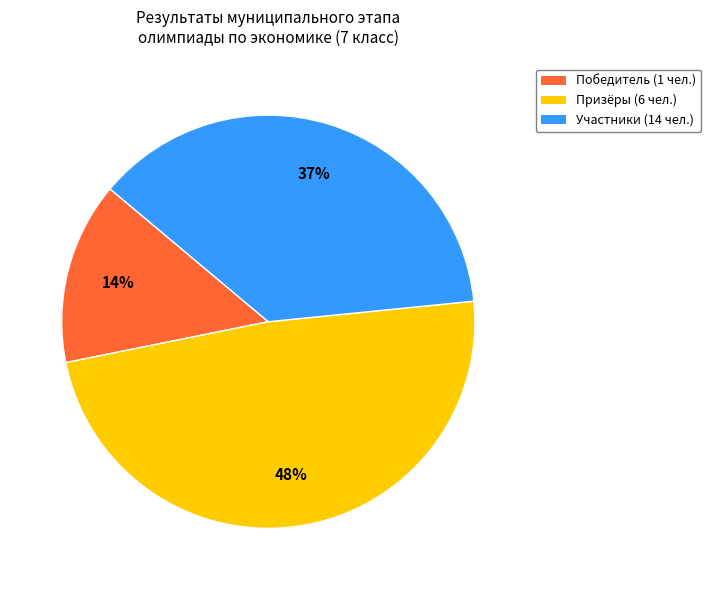

To the nearest percent, what is the average slice percentage?

33%